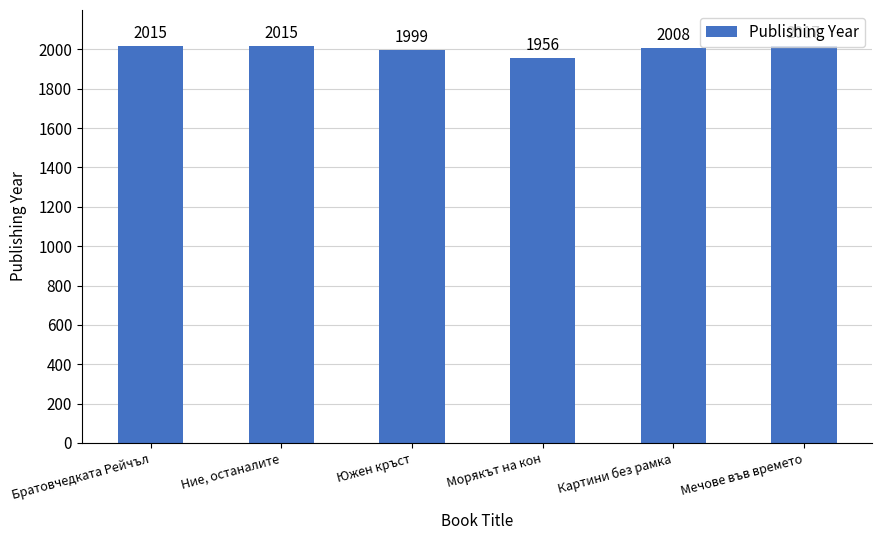

Reading right to left, transcribe all the data shown in this chart.

2017	2008	1956	1999	2015	2015